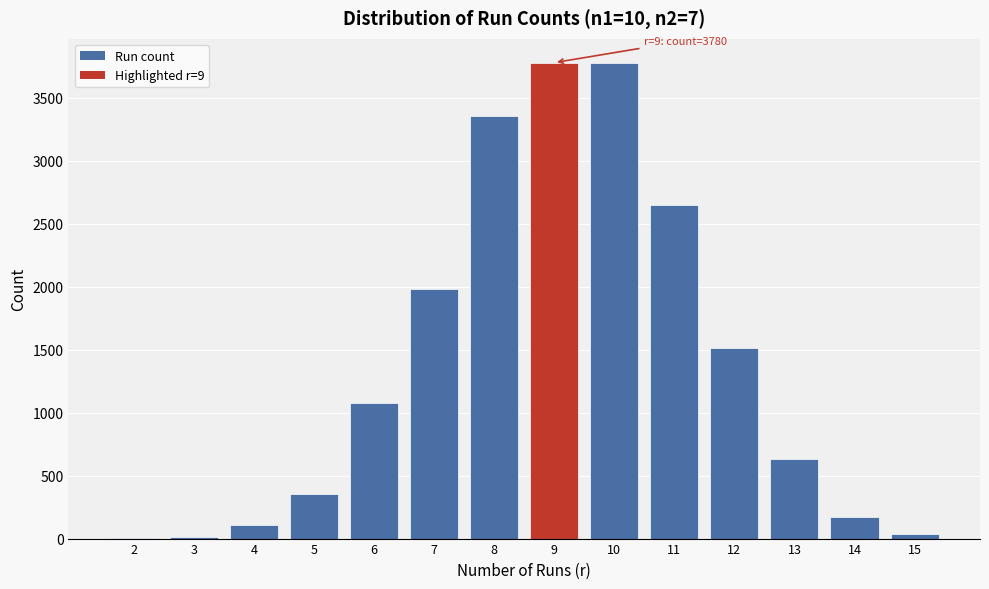

The value at 7 is 1980. True or false?

True